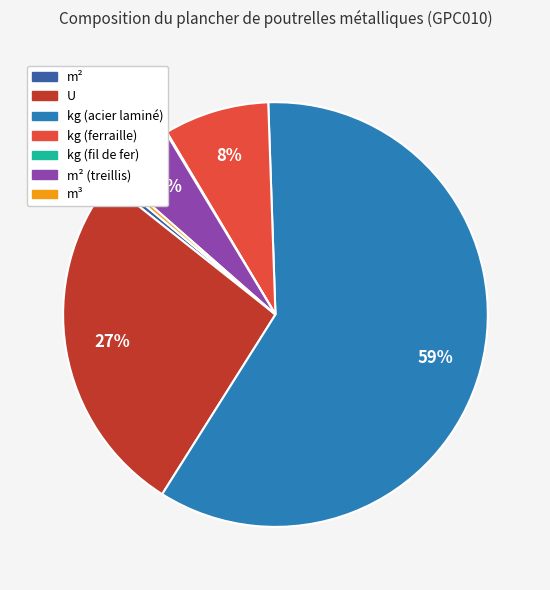

To the nearest percent, what is the combined percentage of kg (acier laminé) and m²?

60%